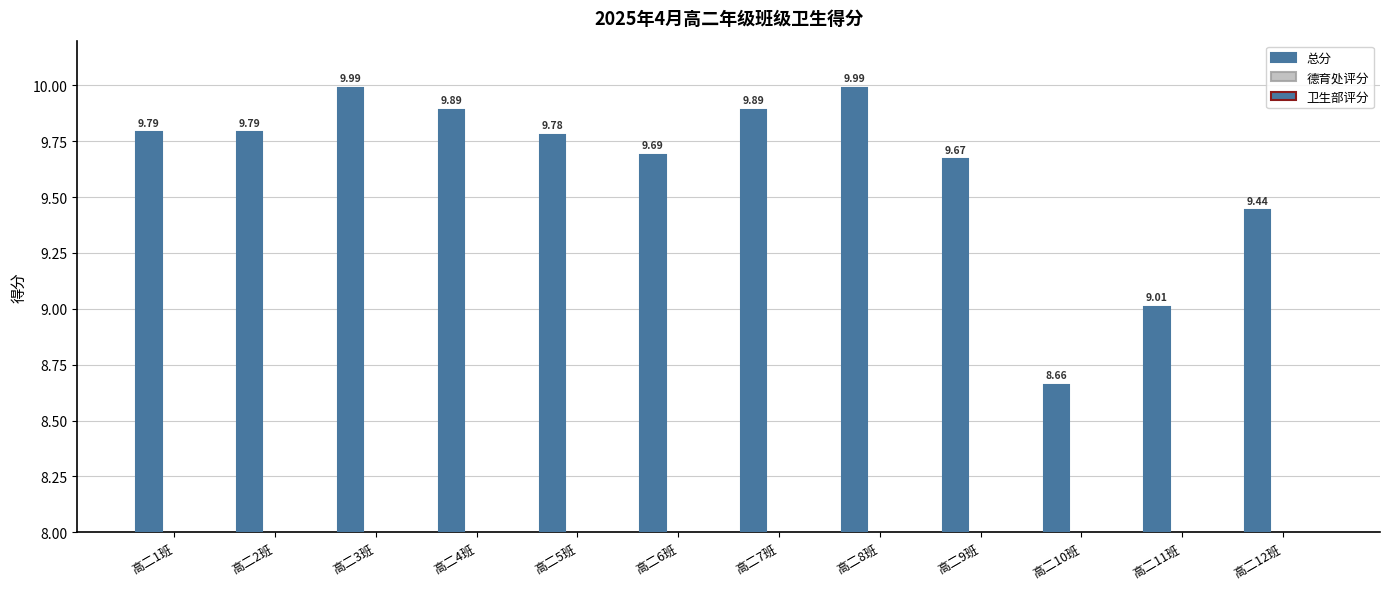

List the labels in order of 卫生部评分 value, smallest first.

高二11班, 高二12班, 高二10班, 高二9班, 高二5班, 高二1班, 高二2班, 高二3班, 高二4班, 高二6班, 高二7班, 高二8班